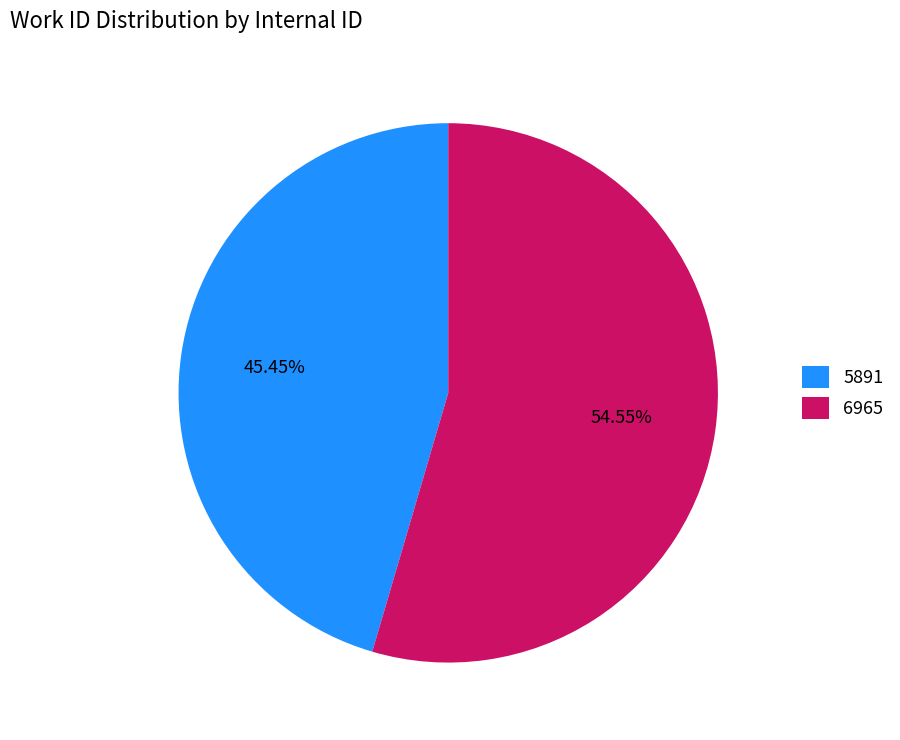

To the nearest percent, what is the difference between the 6965 and 5891 slice percentages?

9%